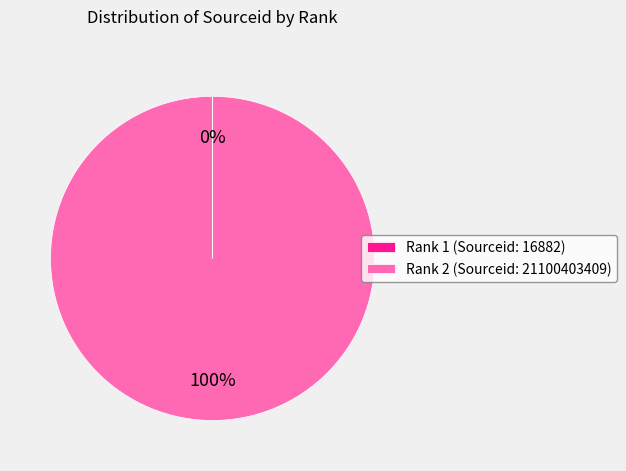

The Rank 2 (Sourceid: 21100403409) slice represents 85% of the pie. True or false?

False